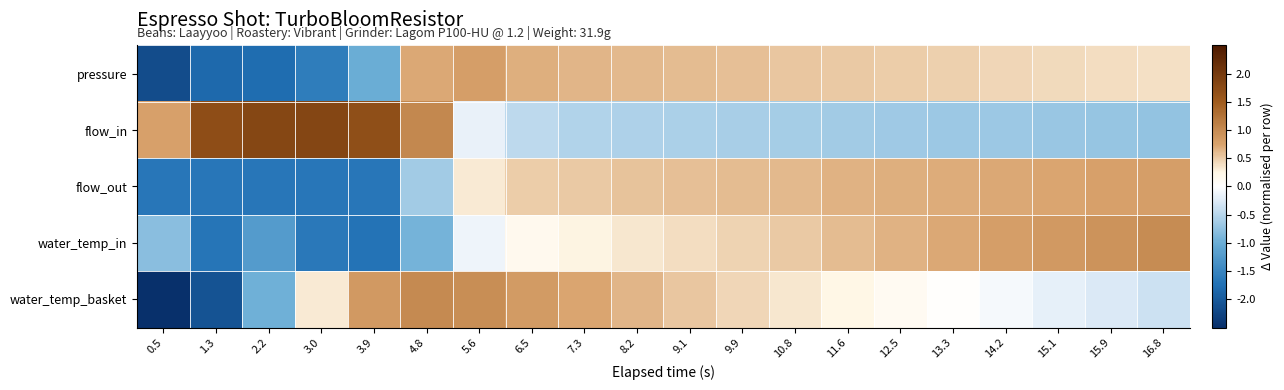

Which series has the widest spread of values?

water_temp_basket